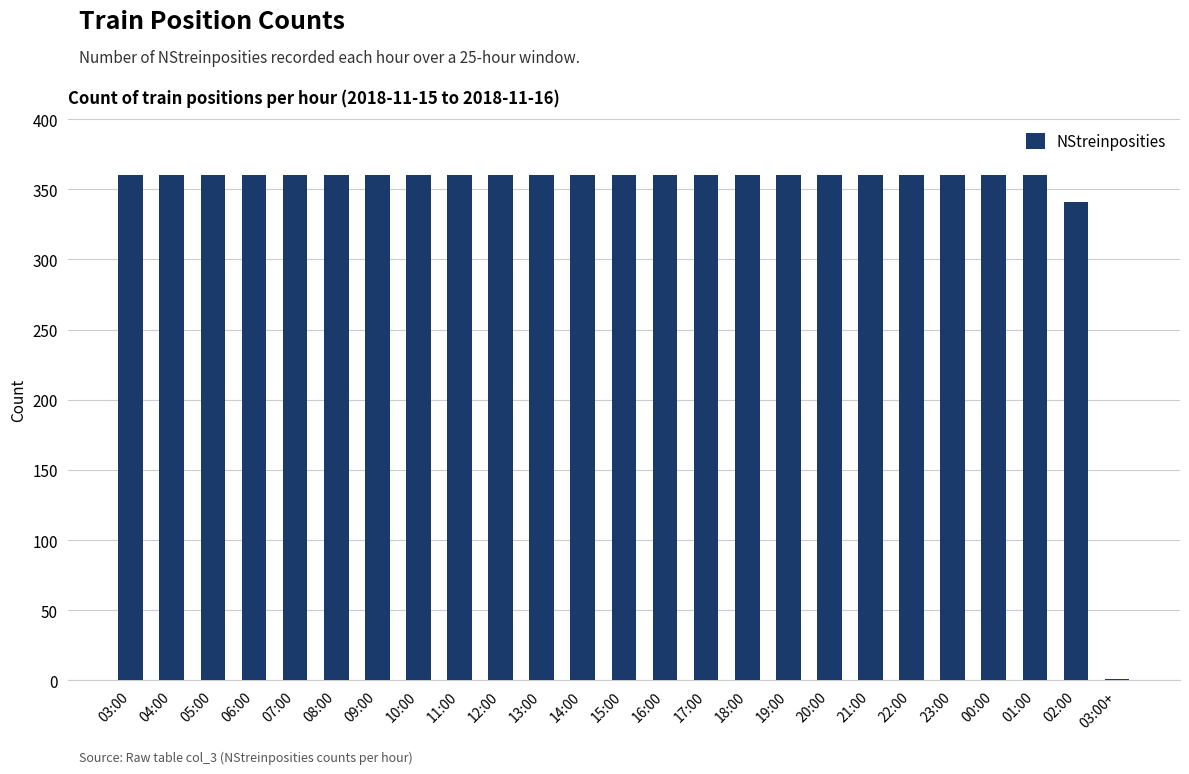

What is the sum of all values?

8622